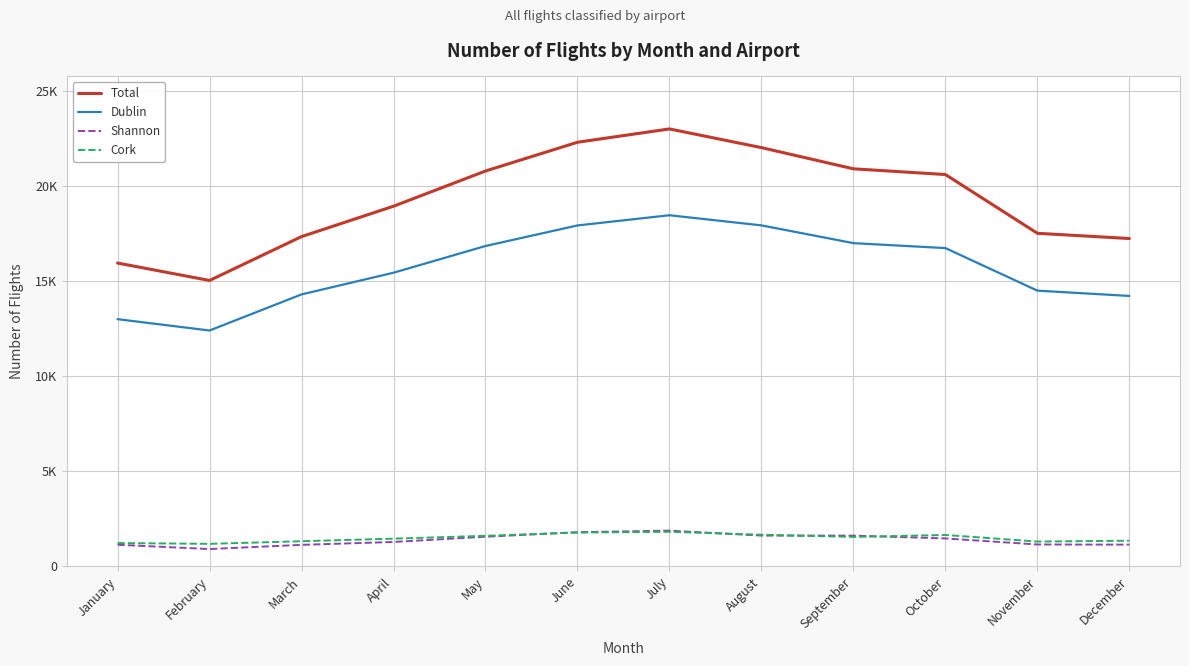

What is the difference between the Cork values at July and February?

635